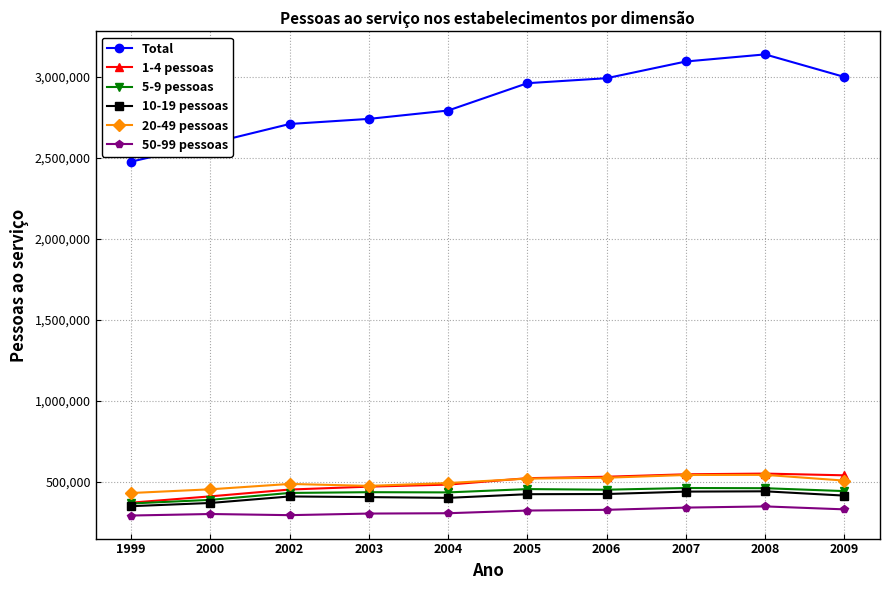

Is this an area chart (filled region under the line)?

No